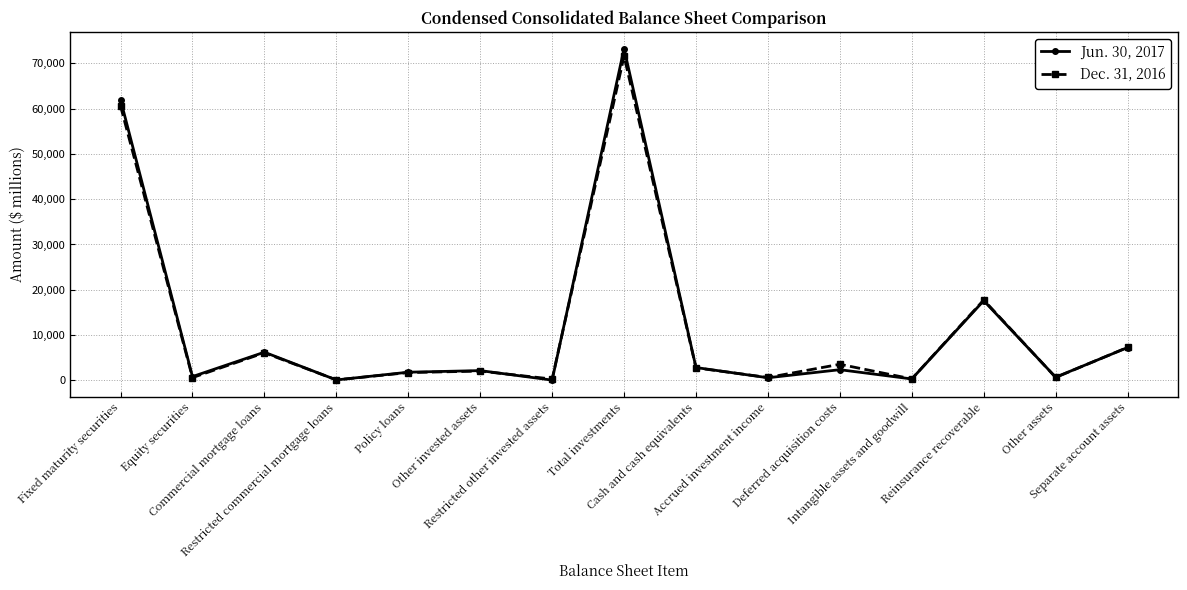

Which series has the largest range (max minus min)?

Jun. 30, 2017